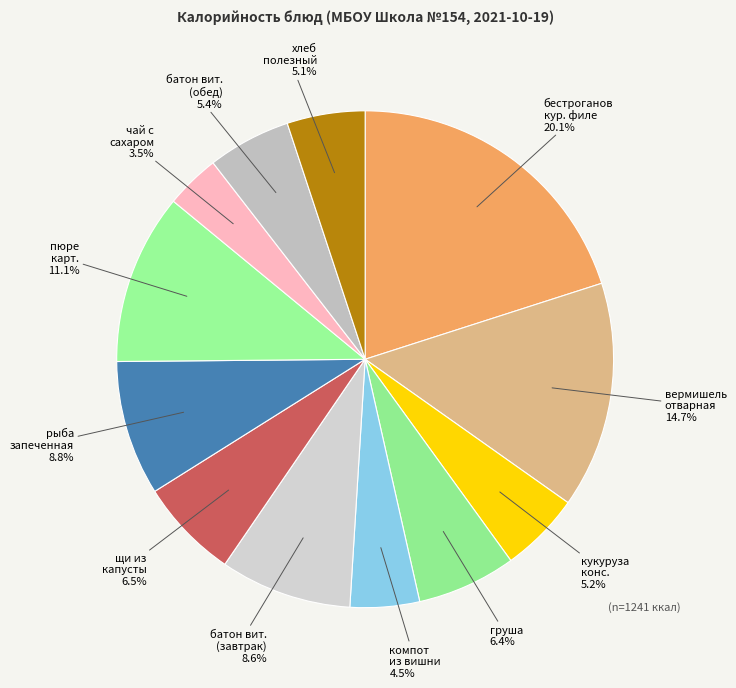

Is there a majority slice in this chart?

No